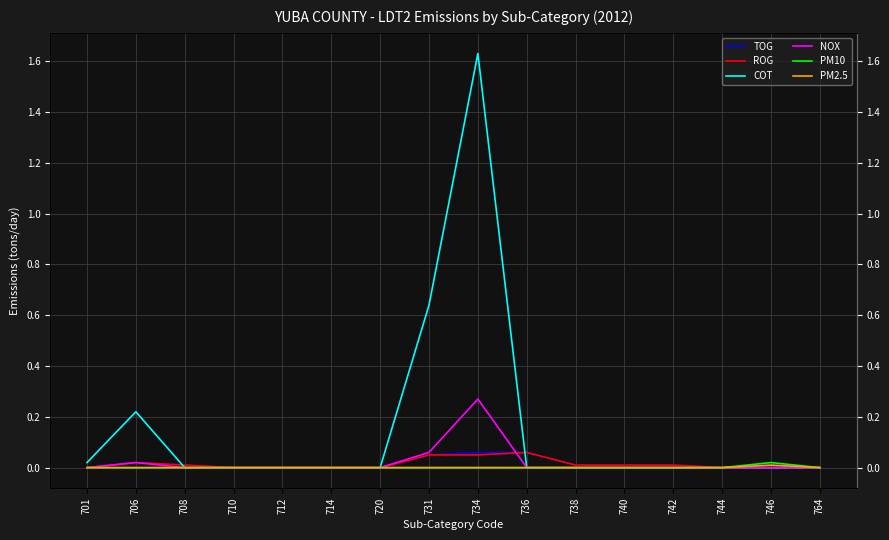

Does the chart have visible grid lines?

Yes